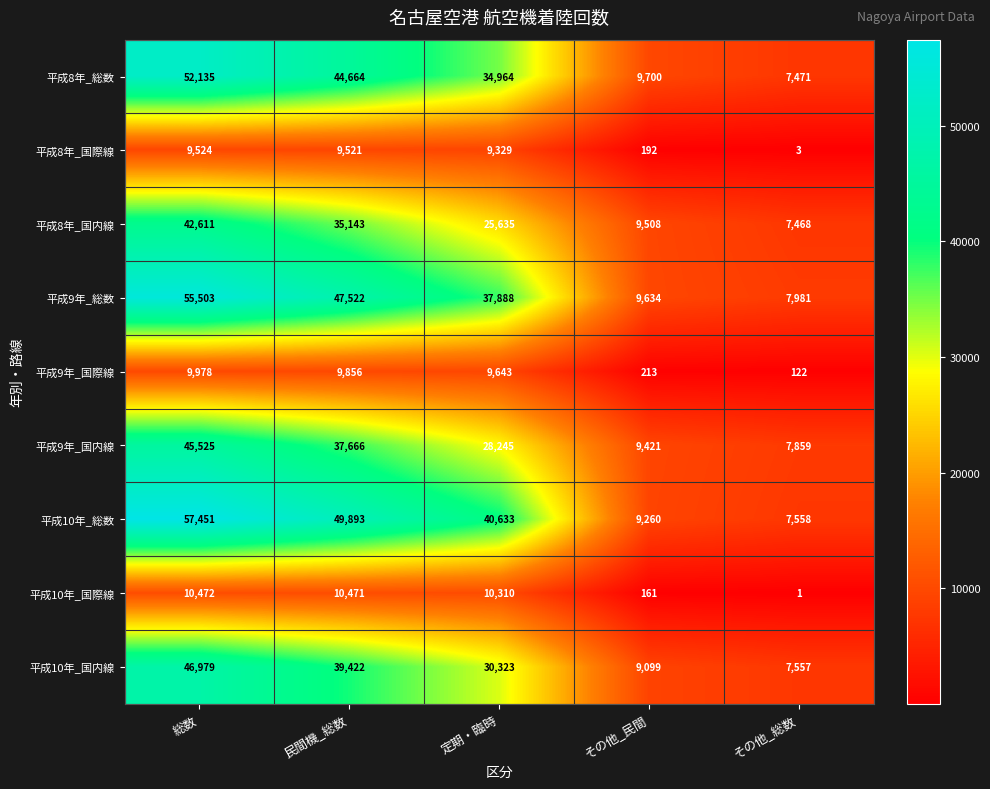

Is it true that 平成8年_総数 equals 21678 at 総数?

False